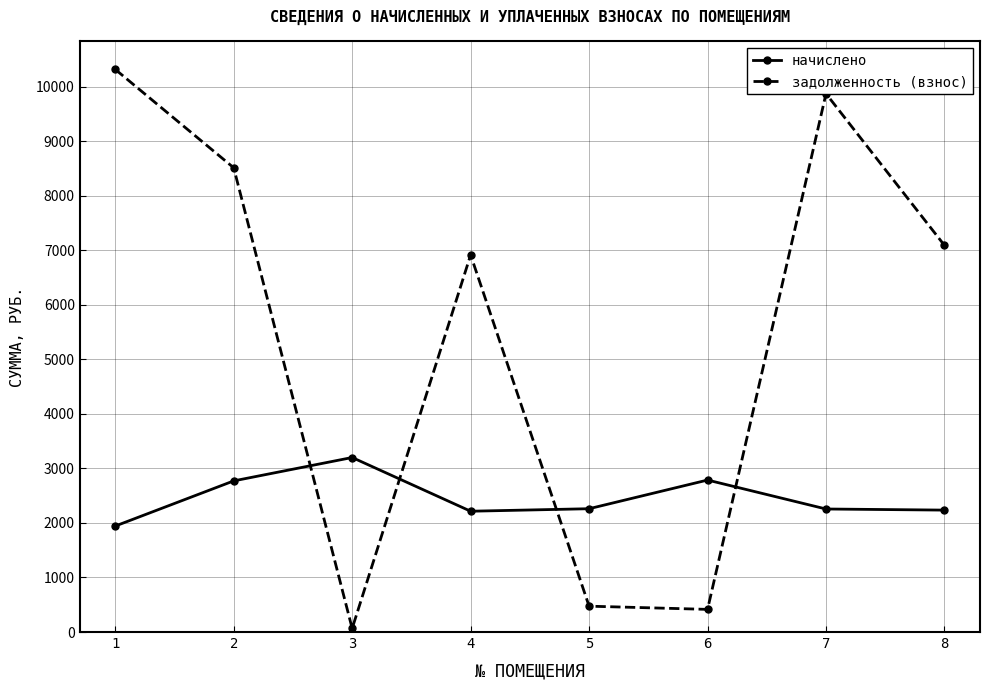

Is it true that начислено equals 2786.2 at 6?

True